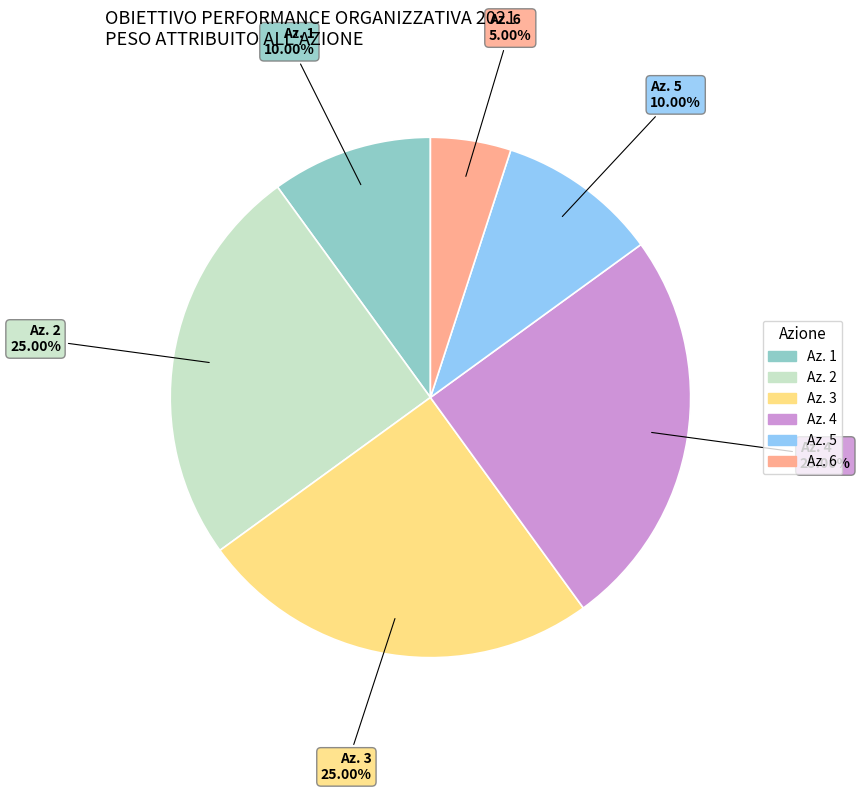

Does Az. 5 account for over 50% of the chart?

No